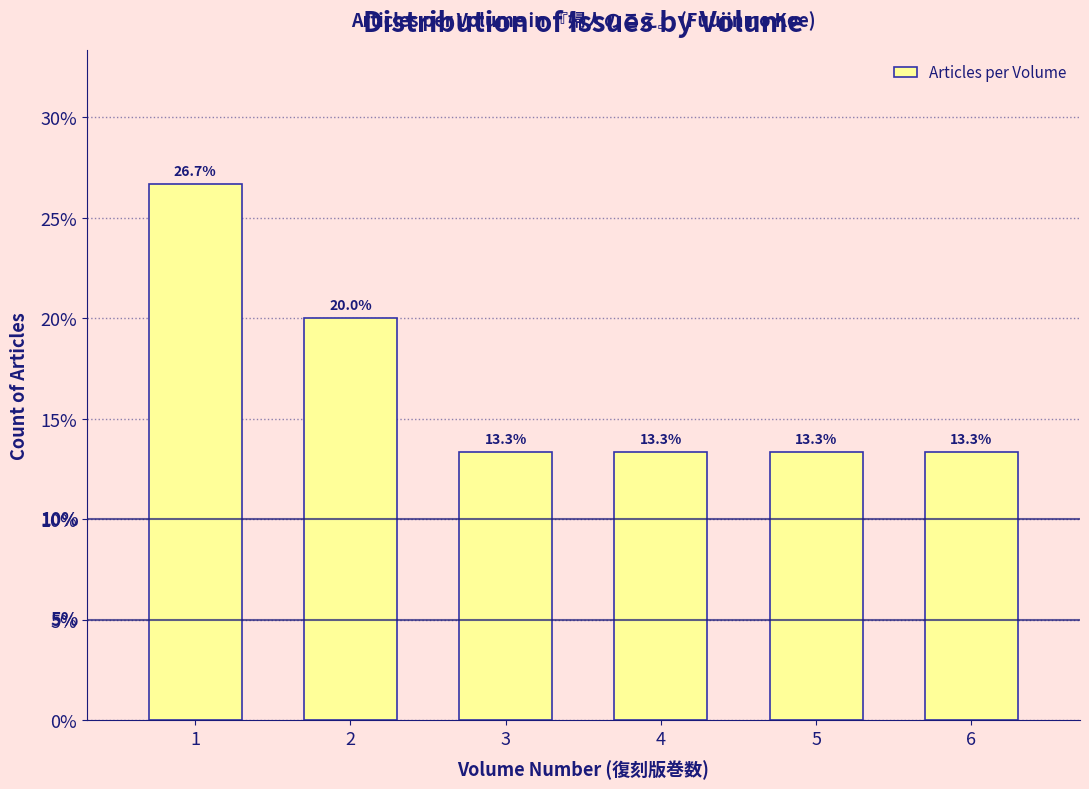

Reading right to left, transcribe all the data shown in this chart.

13.3	13.3	13.3	13.3	20.0	26.7